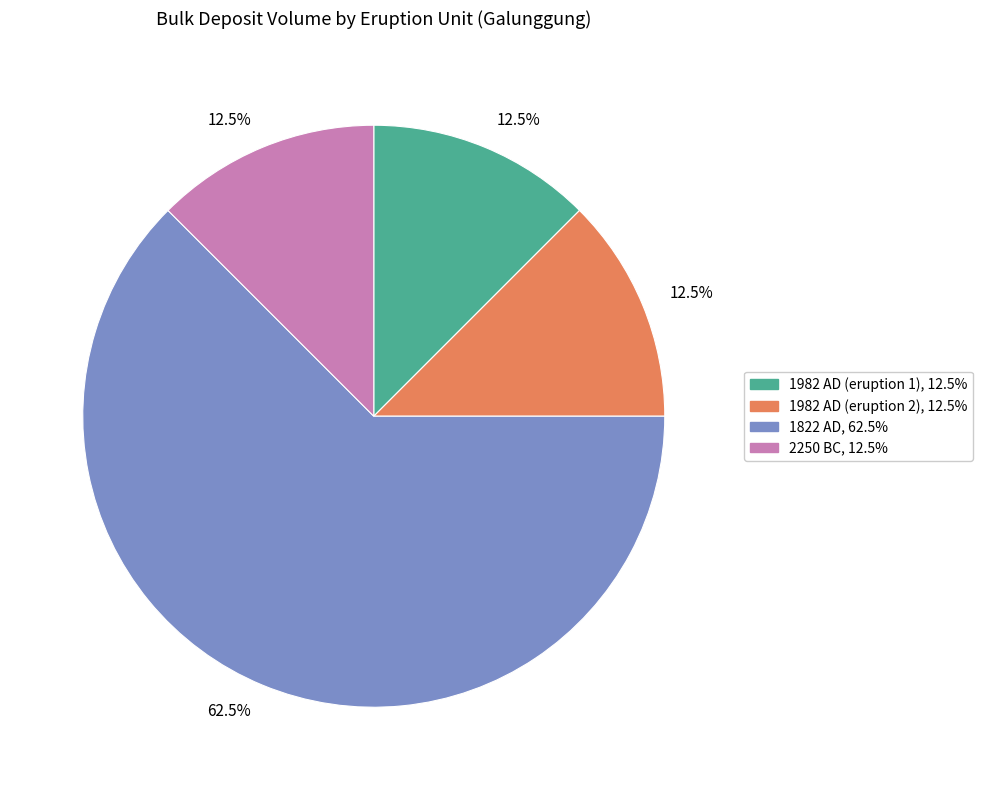

Is there a majority slice in this chart?

Yes